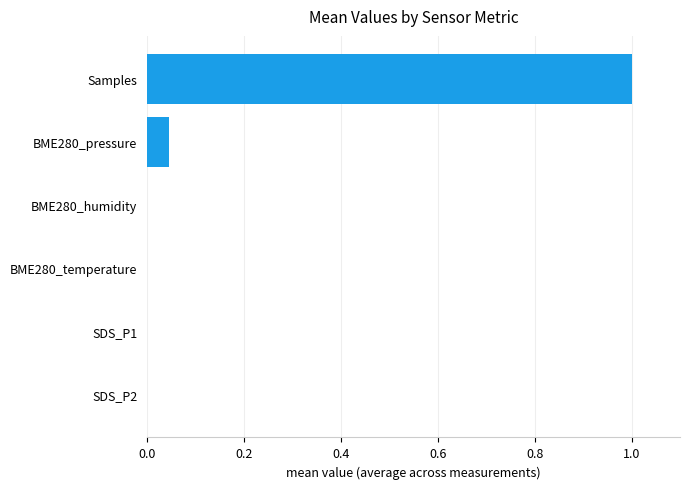

Which has a higher value, BME280_pressure or Samples?

Samples